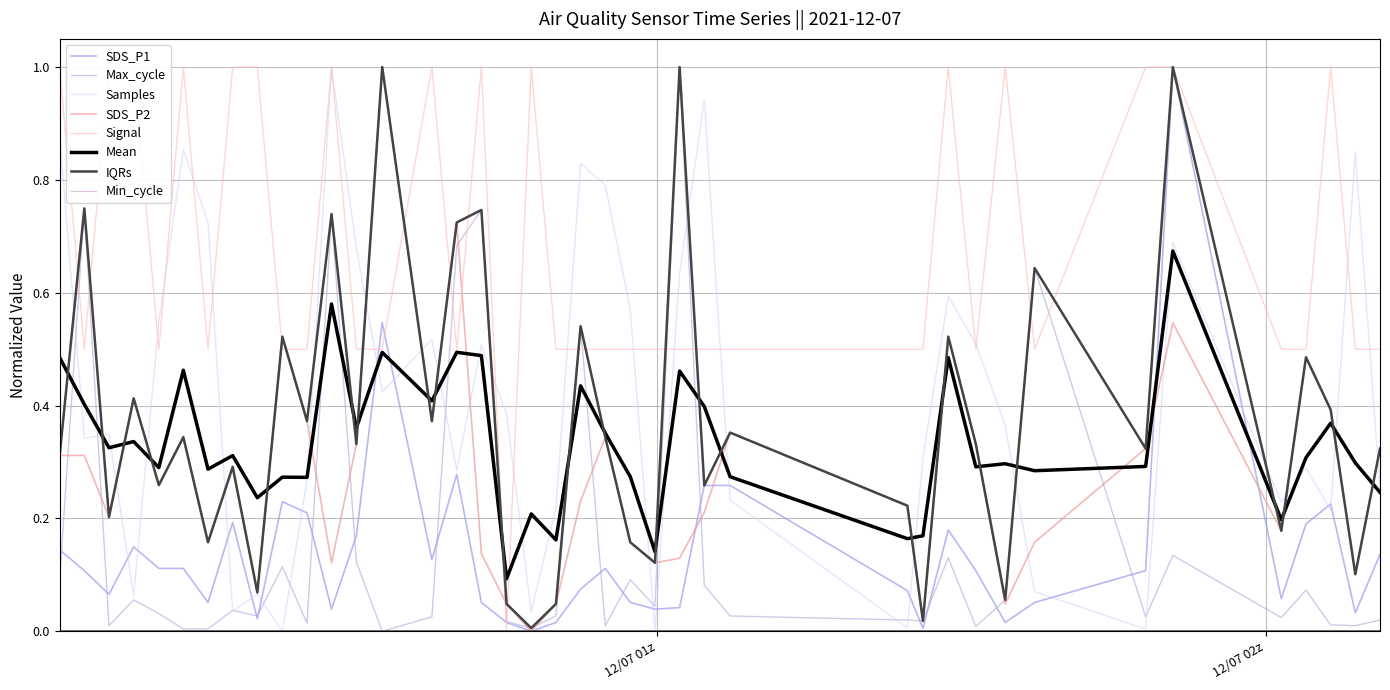

What is the maximum value for Max_cycle?

1.0